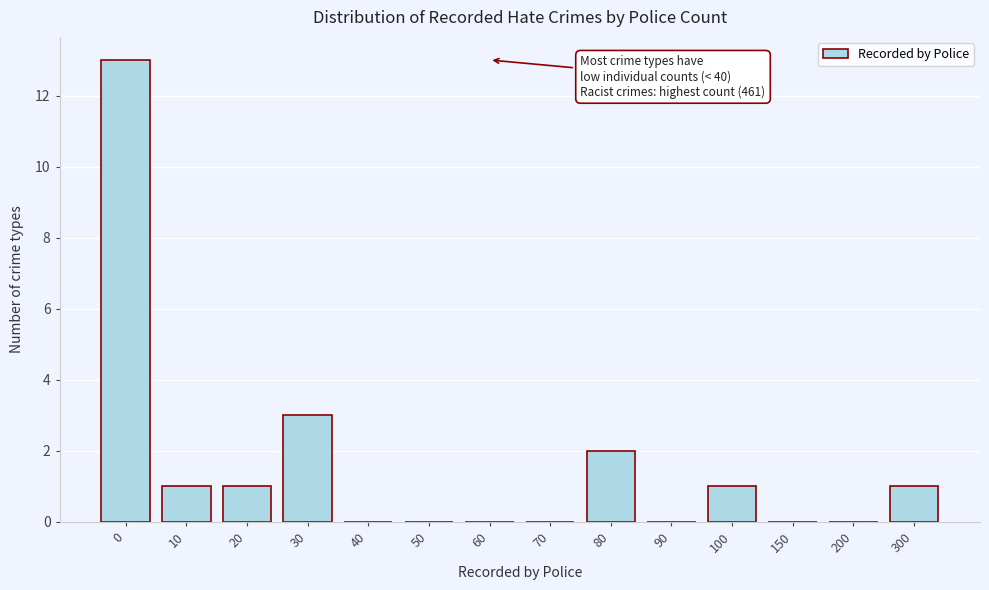

Reading left to right, transcribe all the data shown in this chart.

0=13	10=1	20=1	30=3	40=0	50=0	60=0	70=0	80=2	90=0	100=1	150=0	200=0	300=1